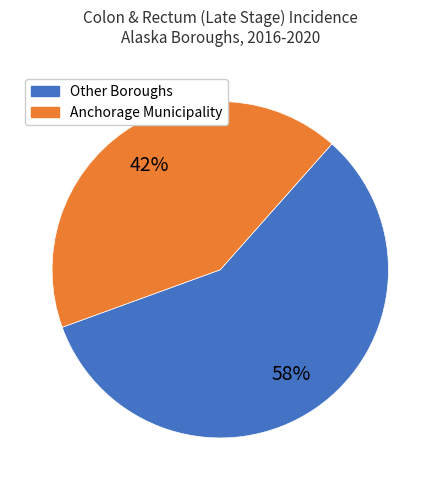

What is the smallest slice in the pie chart?

Anchorage Municipality